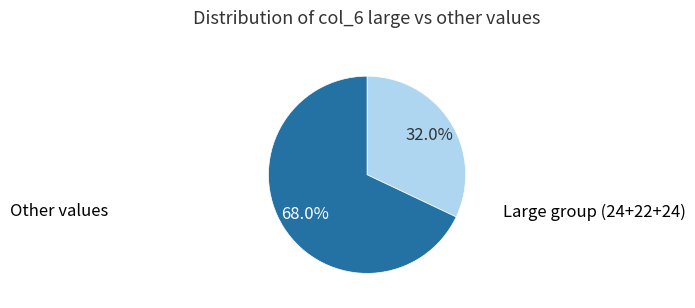

Does any single category account for the majority?

Yes